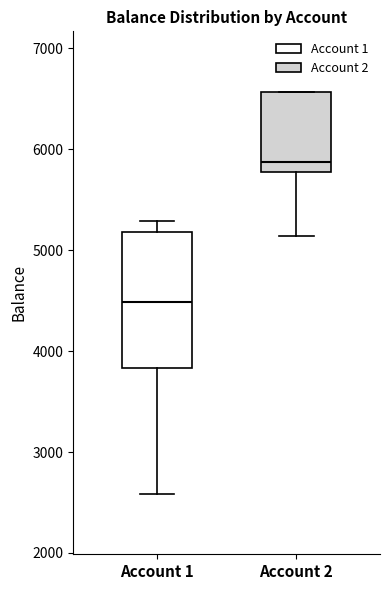

Reading left to right, transcribe this box plot: for each box, give where its median line is, the range the box spans, and where its two whiskers end, as read against the y-axis. The values are not printed on the chart, so give them approximately, as read against the axis.

Account 1: median 4500, box 3800 to 5200, whiskers 2600 to 5300
Account 2: median 5900, box 5800 to 6600, whiskers 5100 to 6600